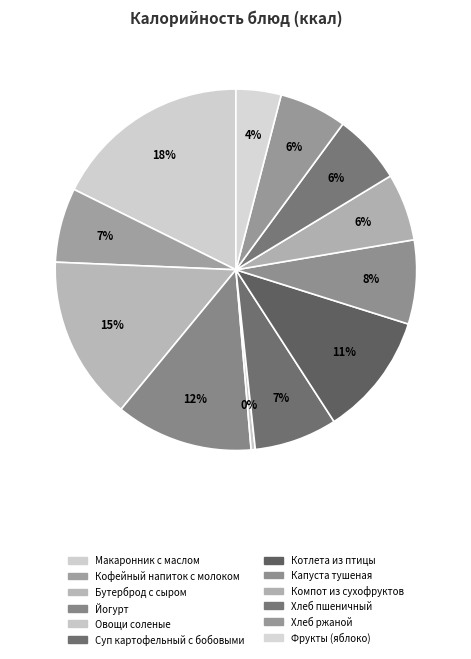

Count the number of slices in the pie.

12